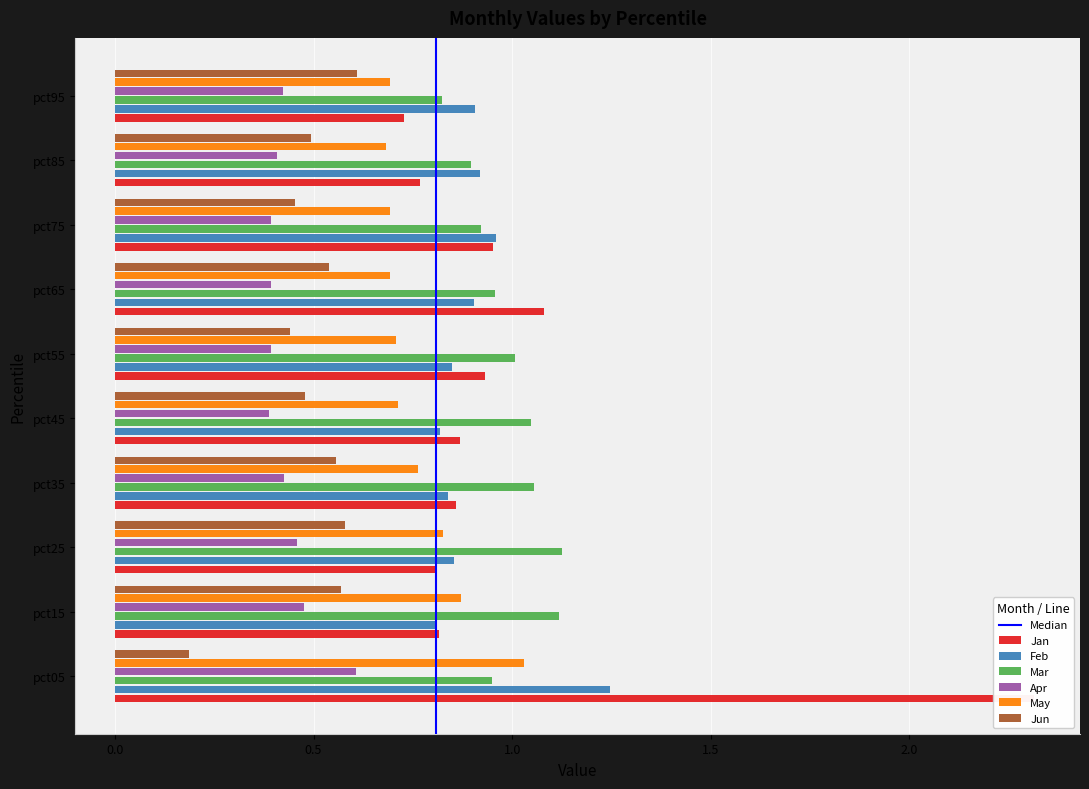

What is the difference between the second highest and second lowest values in the Feb series?

0.1